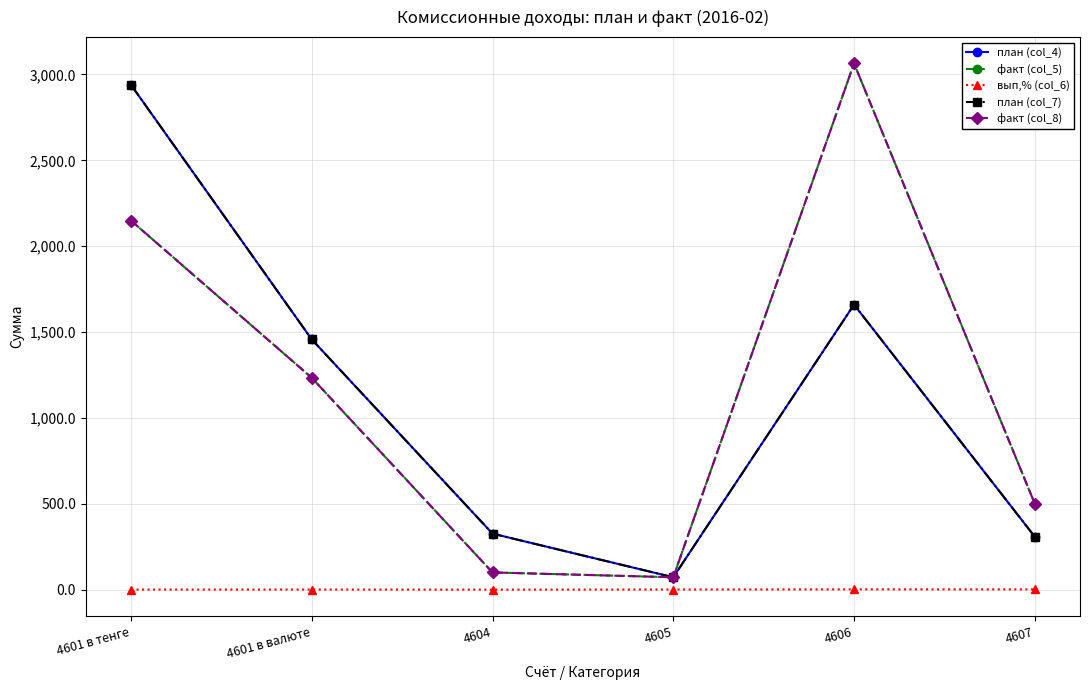

How many intersections are there between факт (col_5) and план (col_4)?

1